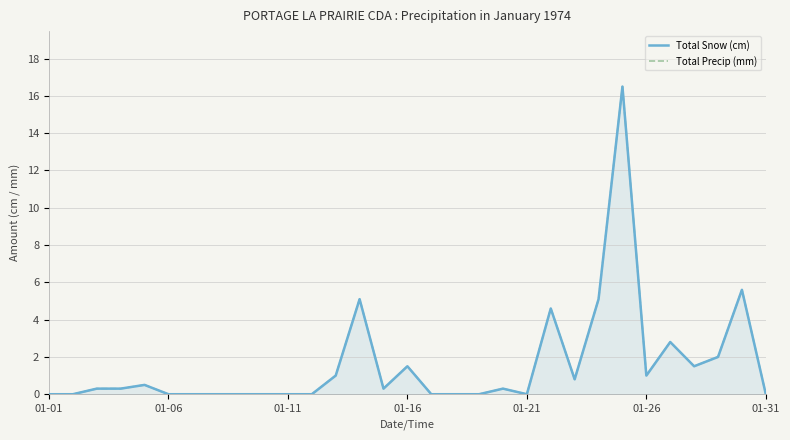

At which category does Total Snow (cm) reach its first local valley?

14